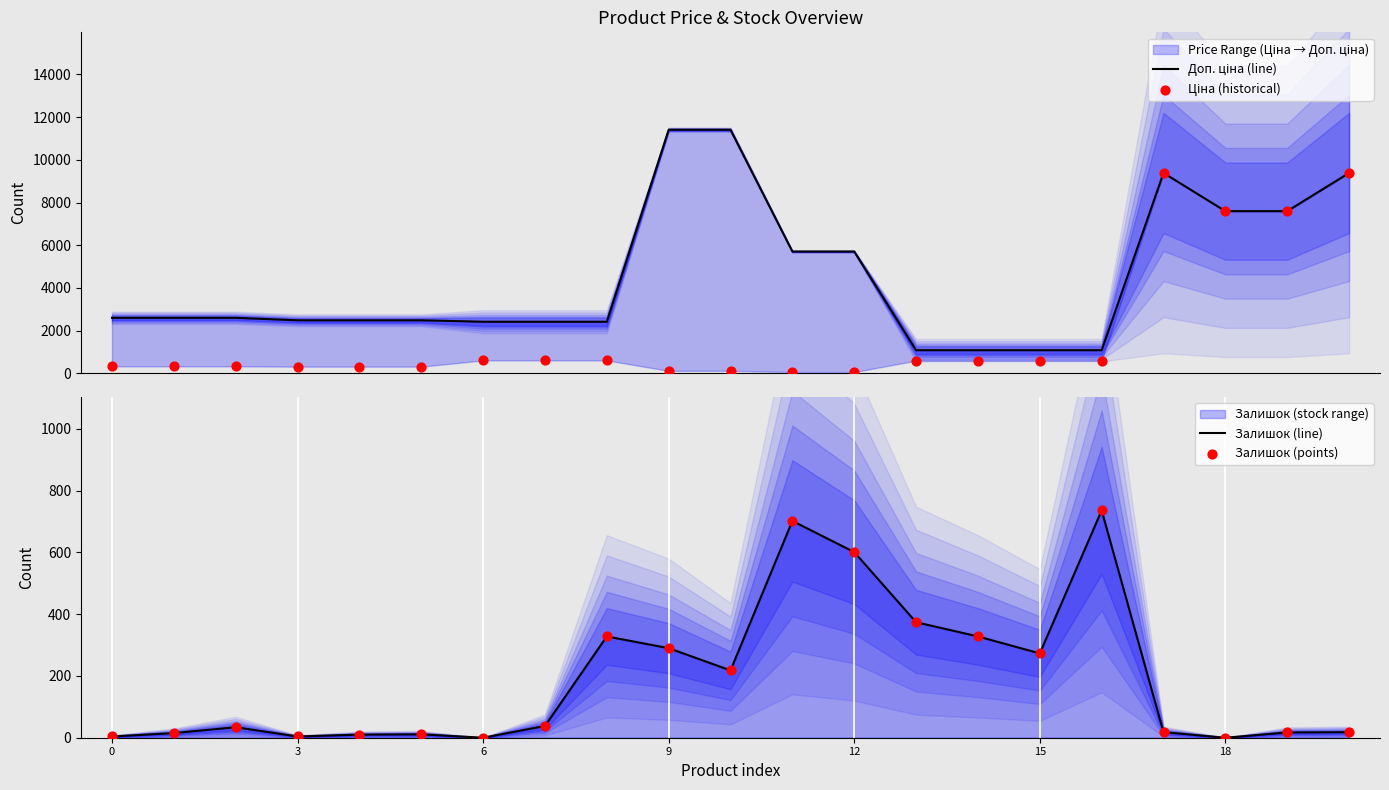

At which category is the sum across all series the highest?

17